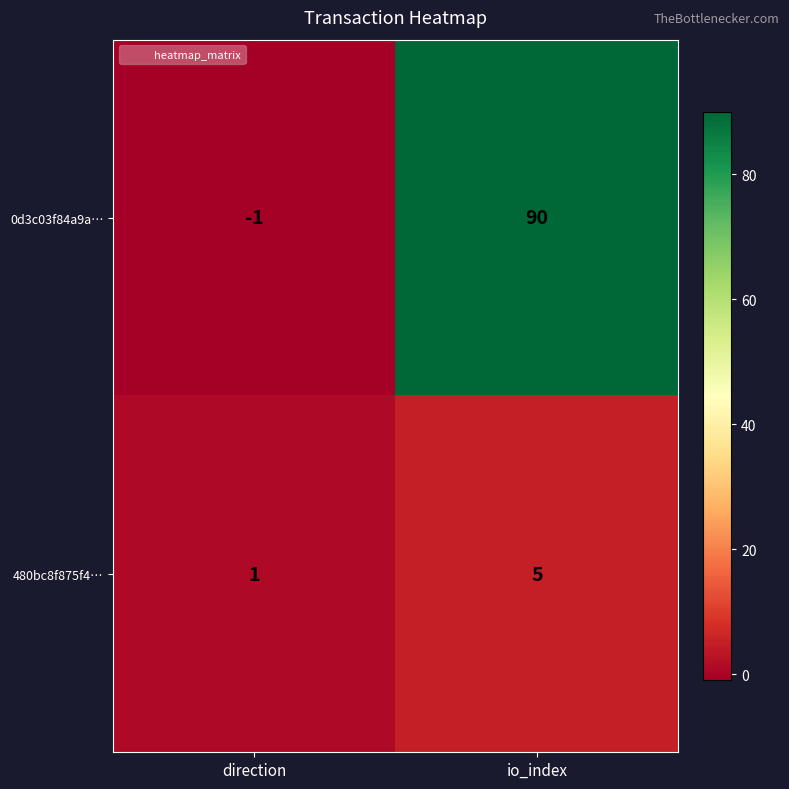

Which category has the lowest value in the 0d3c03f84a9a… series?

direction